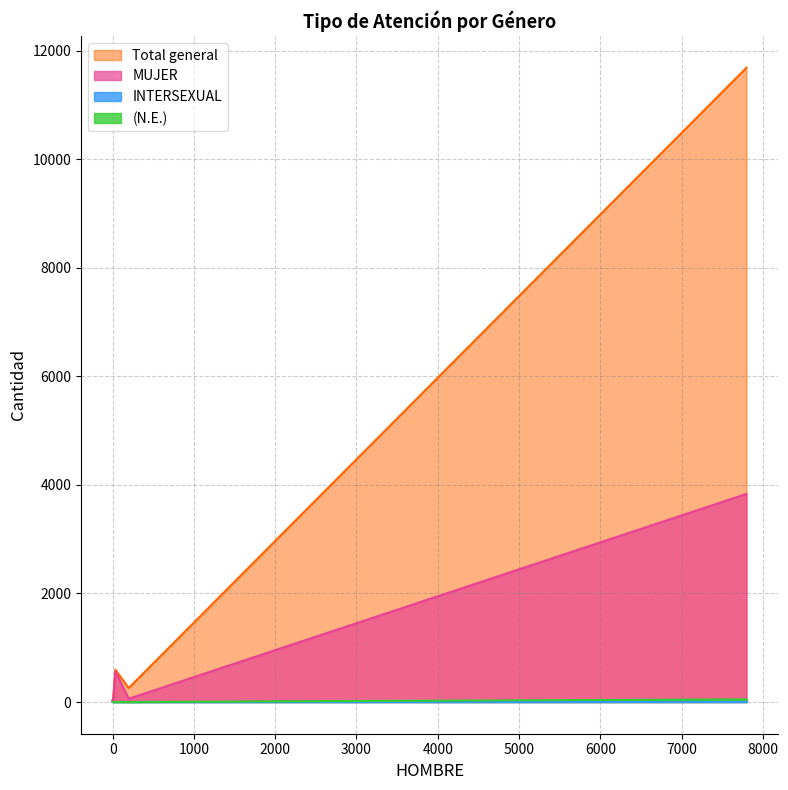

What are all the series names shown in the legend?

MUJER, Total general, INTERSEXUAL, (N.E.)